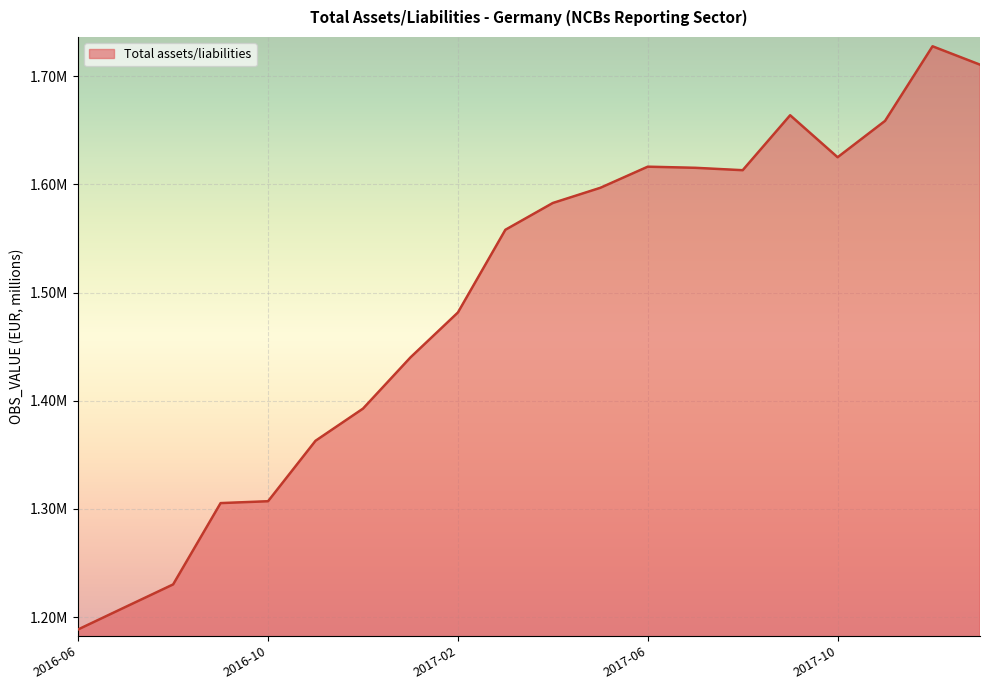

List the labels in order of value, largest first.

2017-12, 2018-01, 2017-09, 2017-11, 2017-10, 2017-06, 2017-07, 2017-08, 2017-05, 2017-04, 2017-03, 2017-02, 2017-01, 2016-12, 2016-11, 2016-10, 2016-09, 2016-08, 2016-07, 2016-06